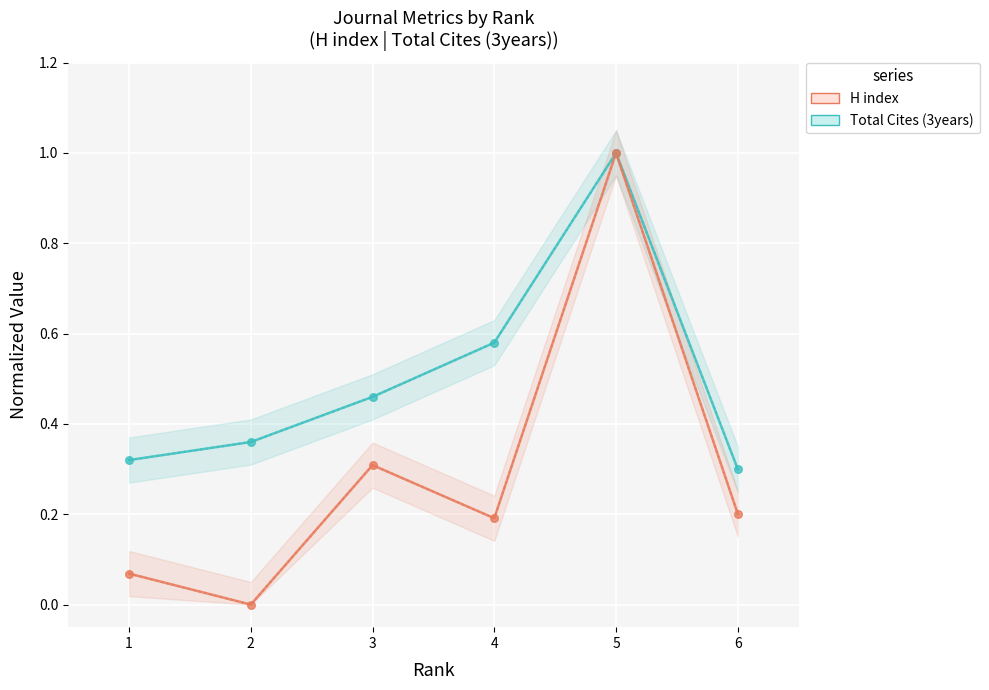

Which series has the largest Y range (max minus min)?

Total Cites (3years)